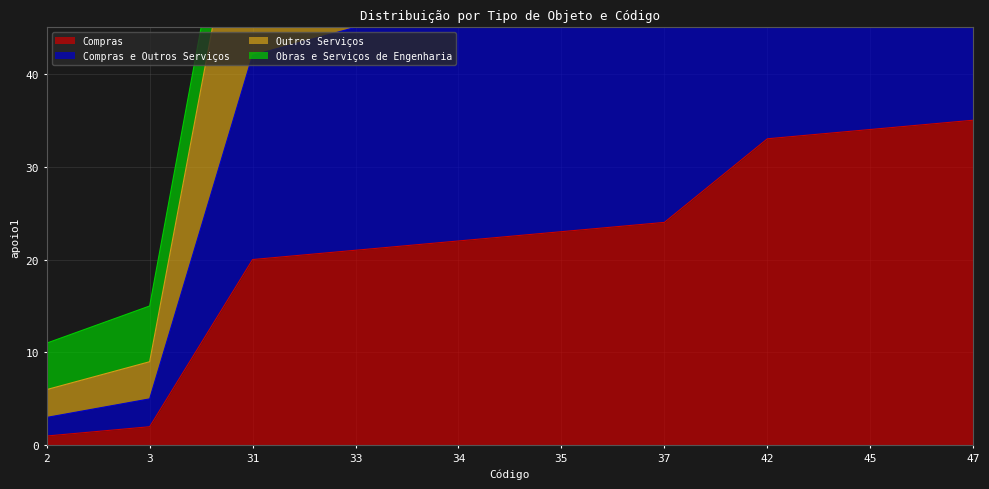

The value of Outros Serviços at 42 is 53. True or false?

False